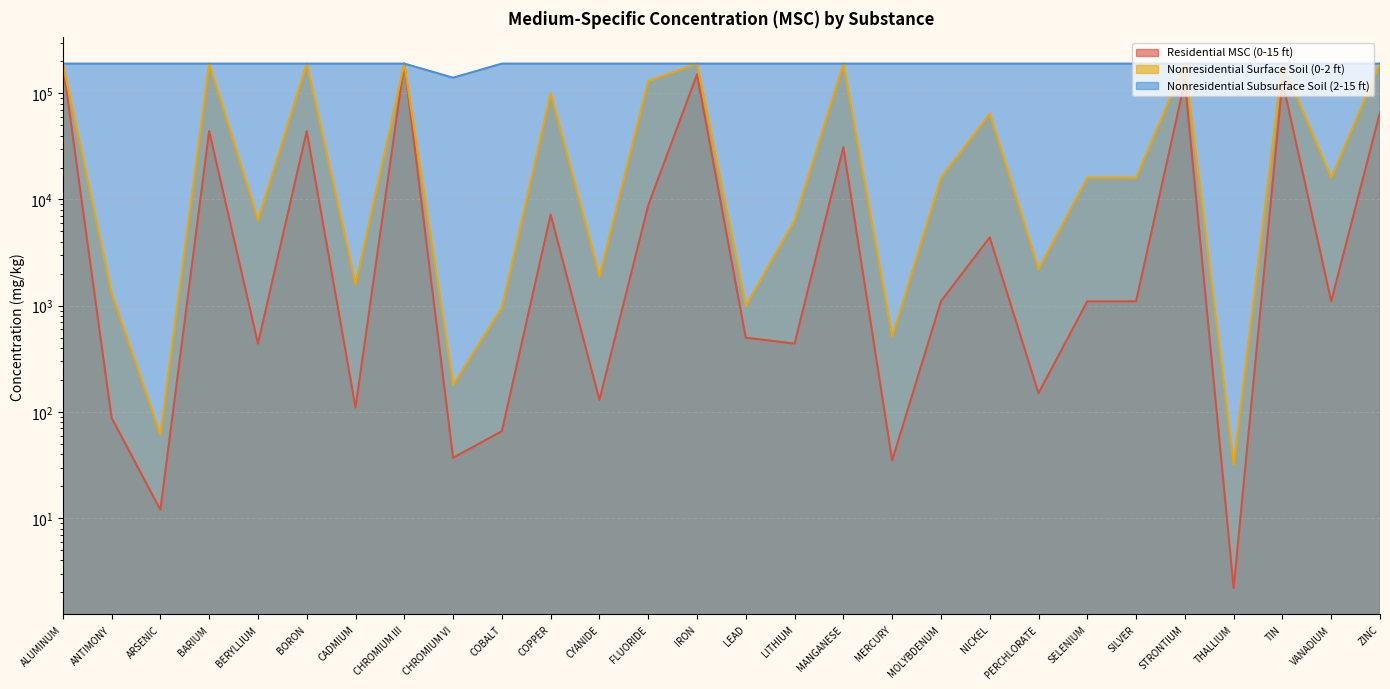

What value does the Nonresidential Subsurface Soil (2-15 ft) series have at CADMIUM?

190000.0